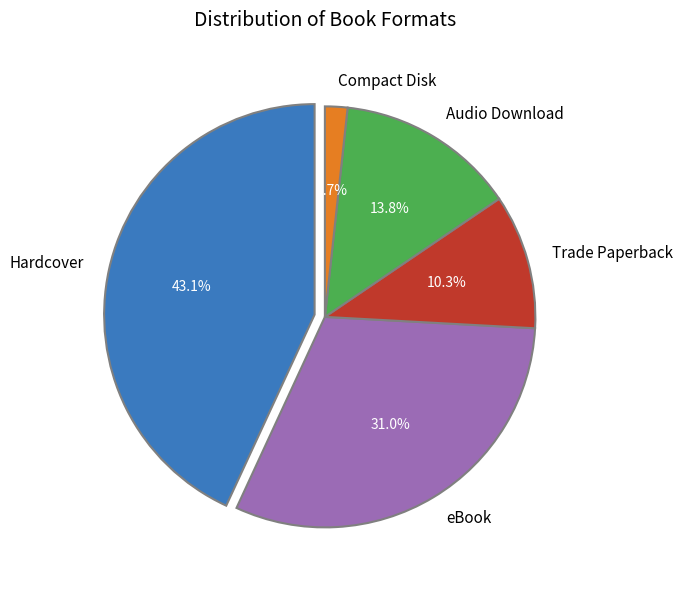

What percentage is the Compact Disk slice, to the nearest percent?

2%